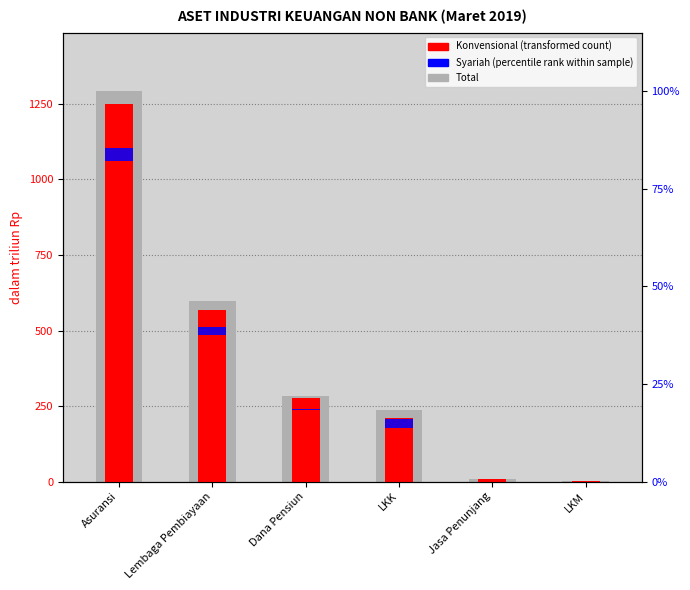

How many groups of bars are there?

6